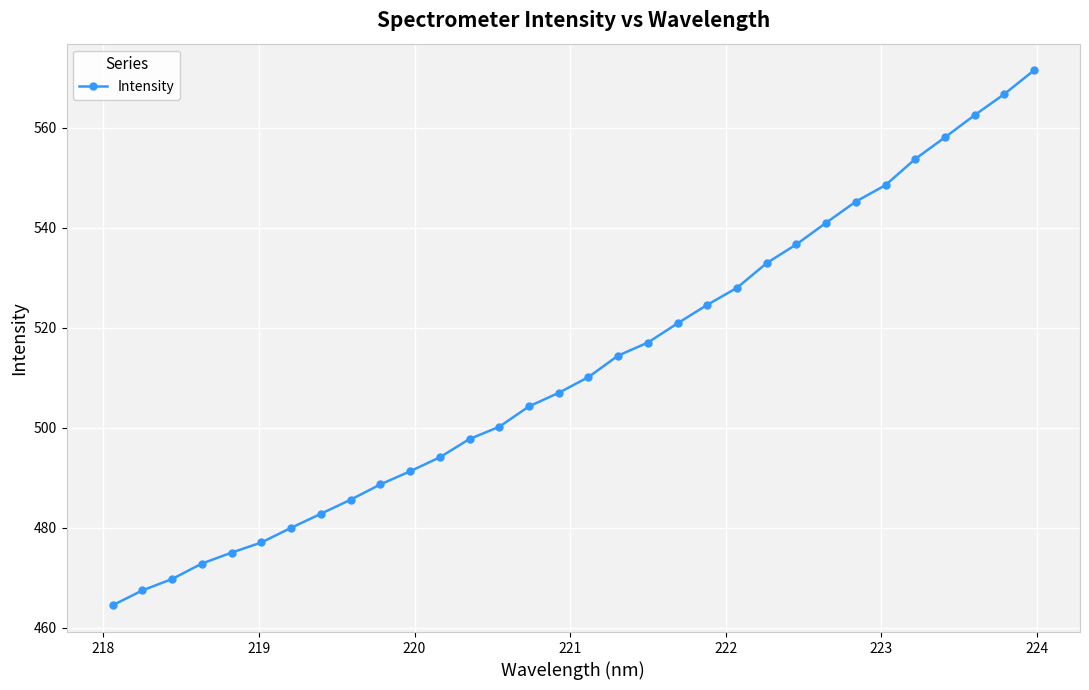

Reading left to right, list all the values displayed in this chart.

464.5	467.5	469.8	472.8	475.0	477.1	480.0	482.8	485.6	488.7	491.3	494.1	497.8	500.2	504.3	507.0	510.2	514.5	517.1	520.9	524.6	528.0	533.0	536.7	541.0	545.3	548.6	553.8	558.1	562.6	566.8	571.5